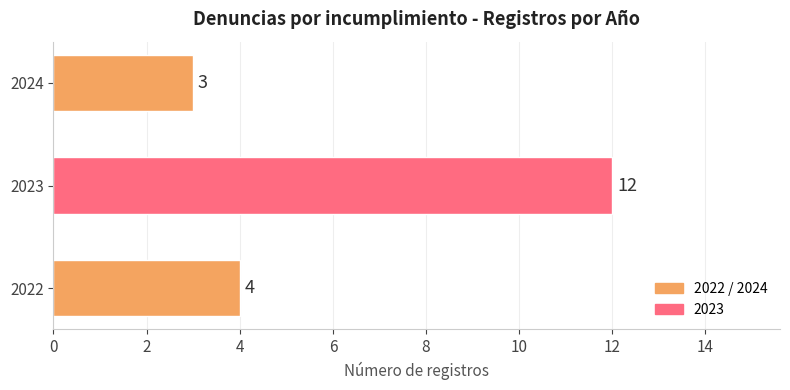

What is the change in value from 2022 to 2023?

+8